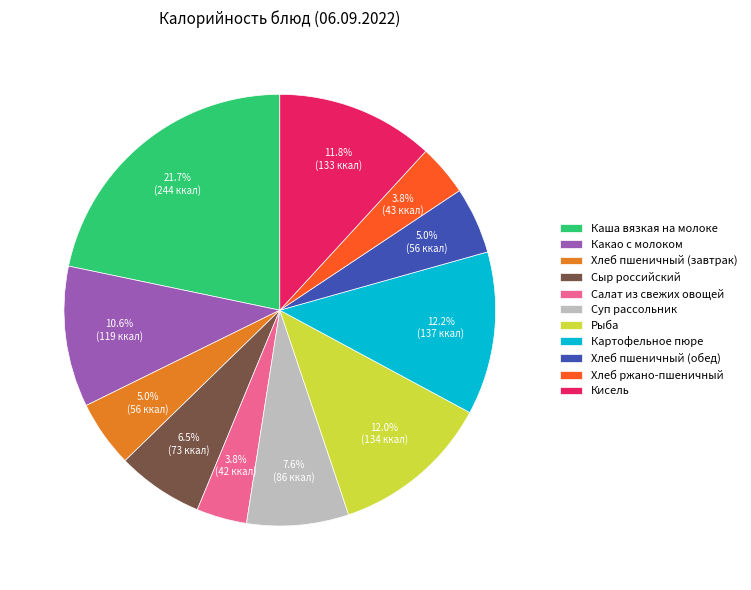

How many segments does this pie chart have?

11